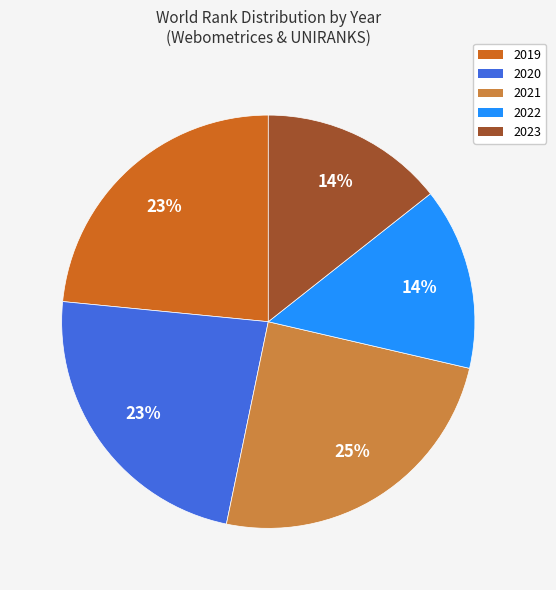

To the nearest percent, what is the average slice percentage?

20%